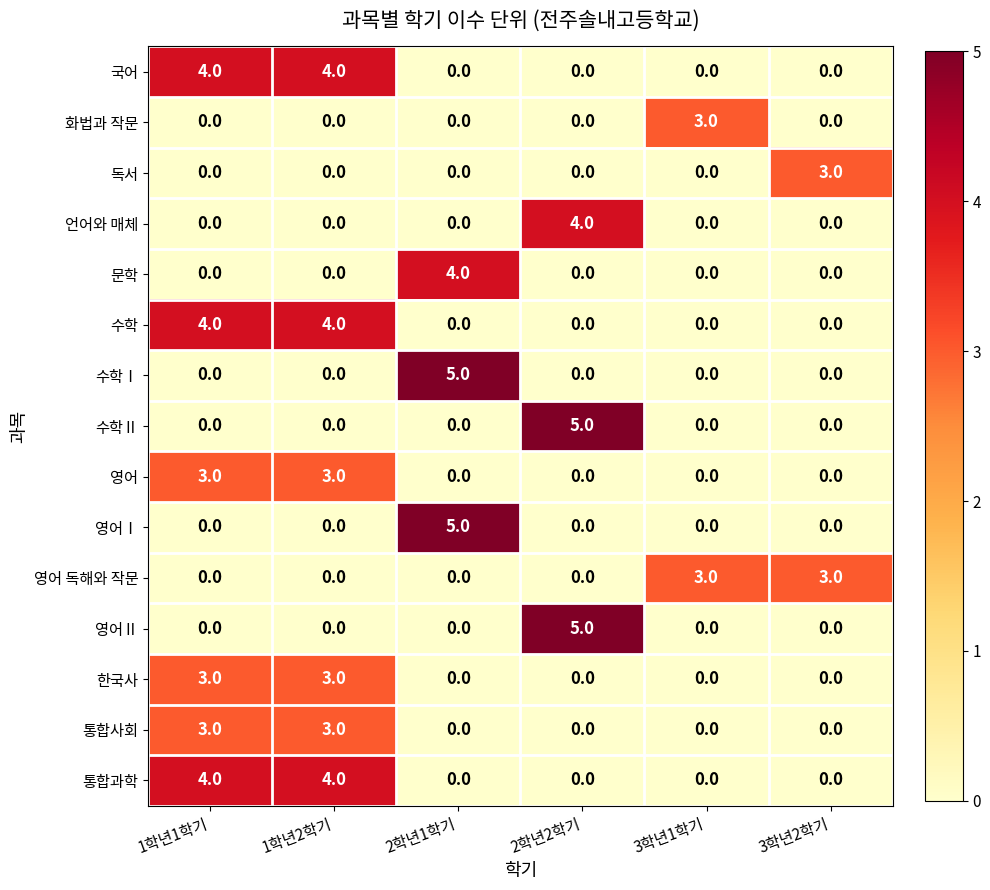

True or false: 수학Ⅰ has a value of 0 at 3학년2학기.

True